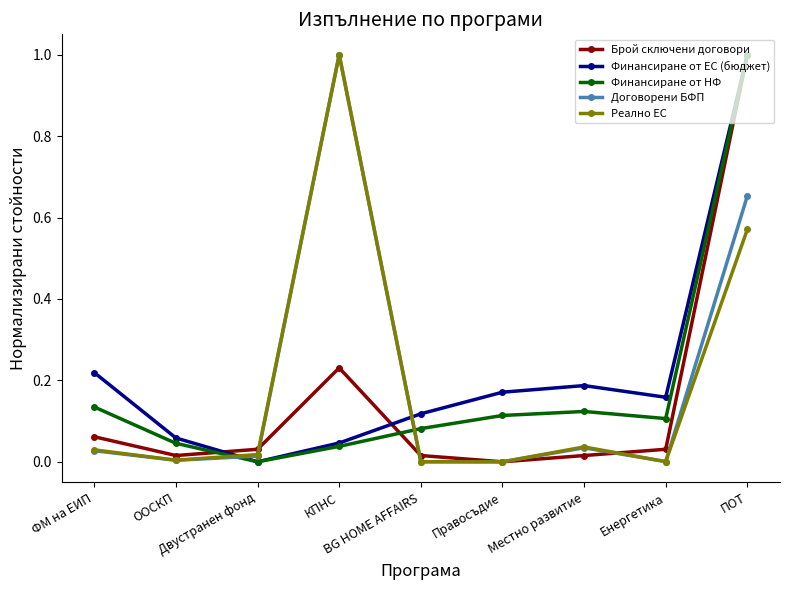

What is the maximum value shown in the chart?

1.0